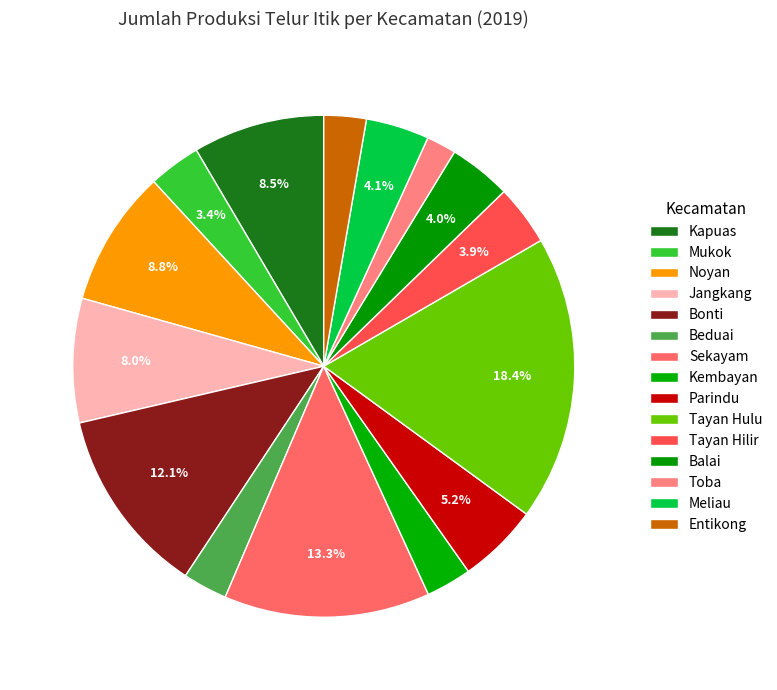

What percentage is the Kapuas slice, to the nearest percent?

8%